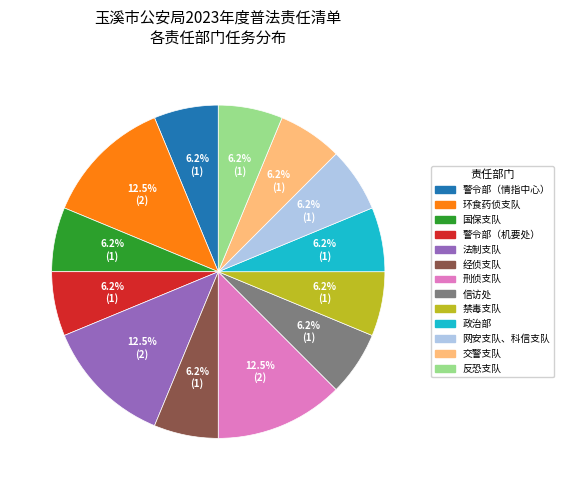

Does 信访处 account for over 50% of the chart?

No